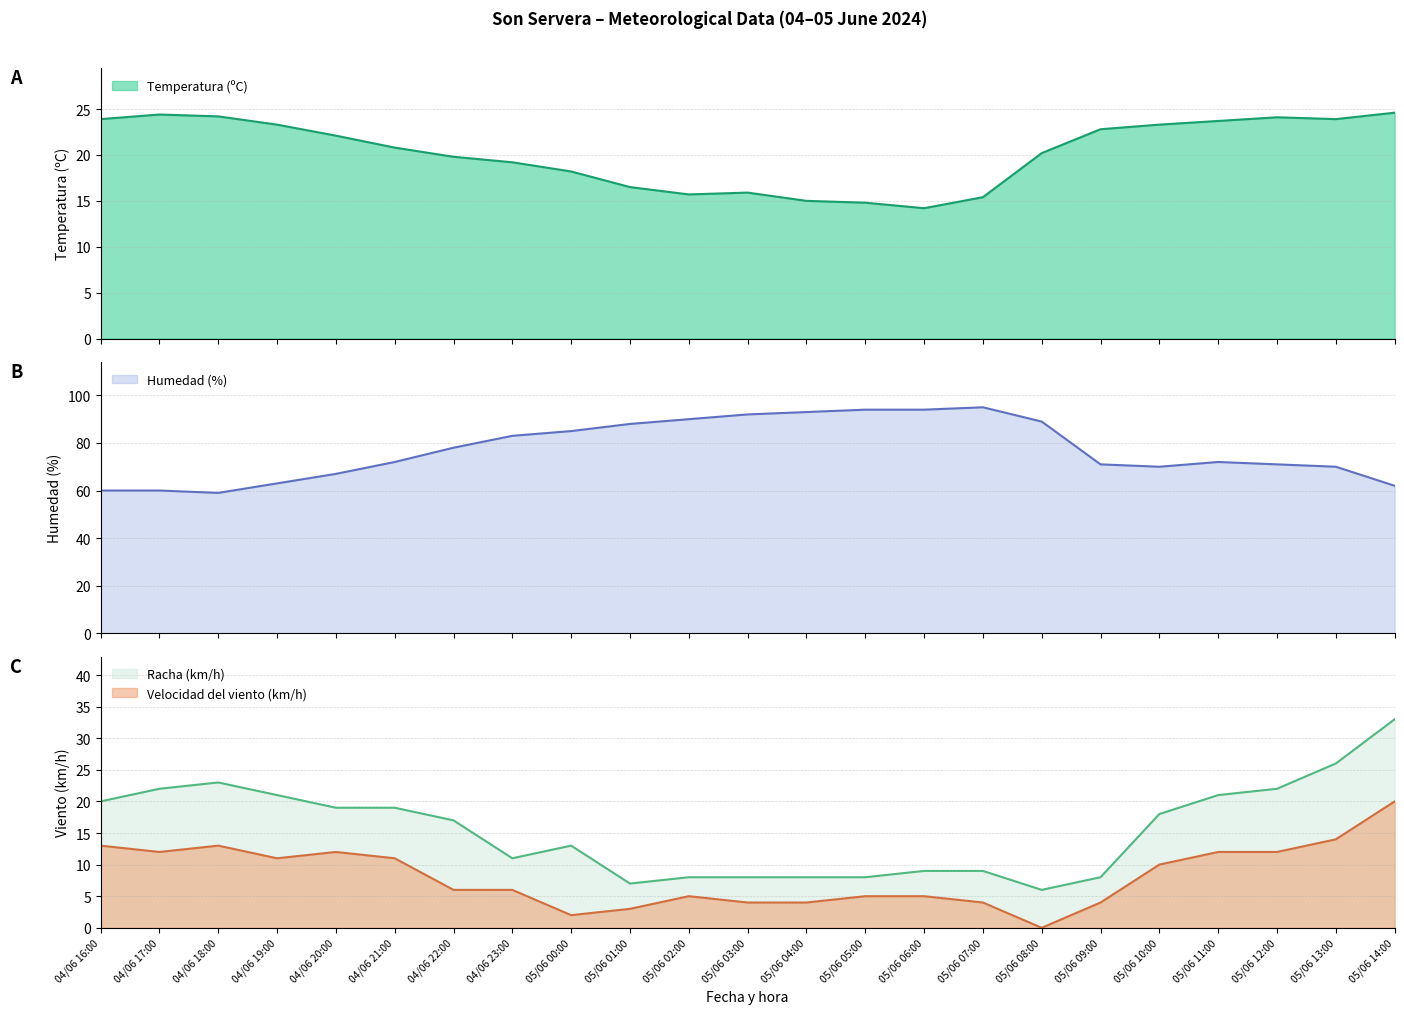

At which label does Humedad (%) first exceed 72?

04/06 22:00